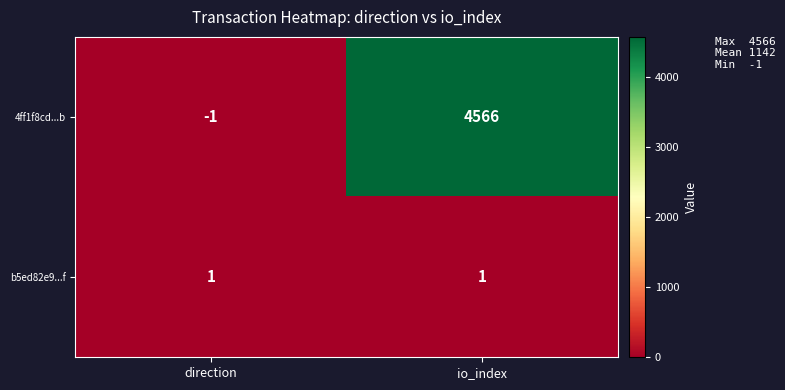

Which category has the highest value across all series?

io_index